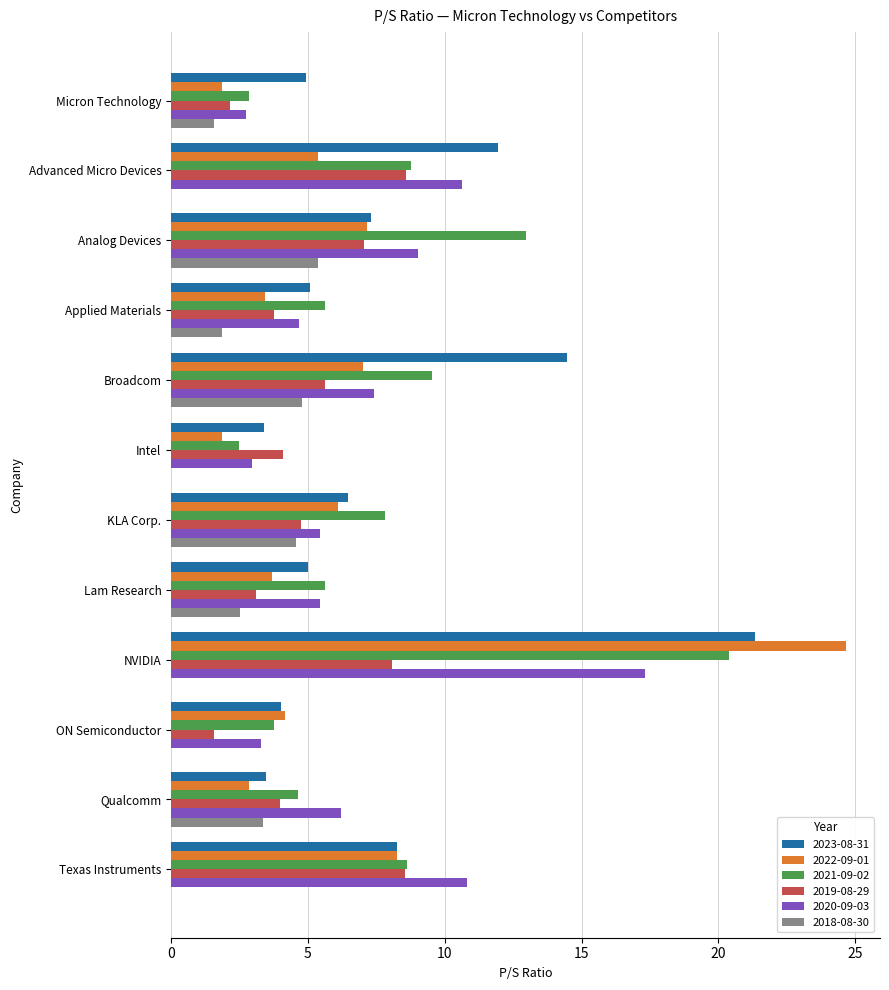

What is the total value across all series at Qualcomm?

24.5